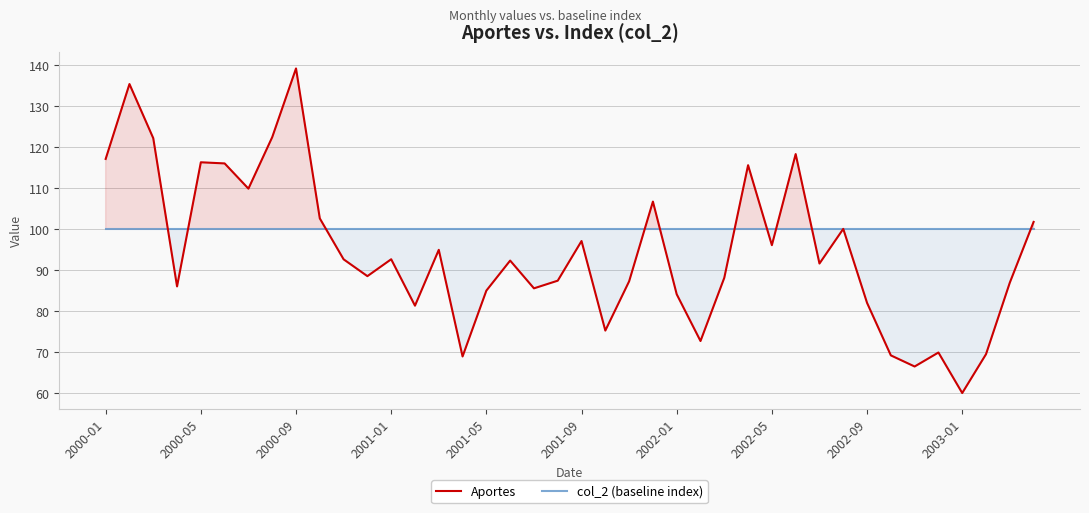

How many lines are shown in the chart?

2